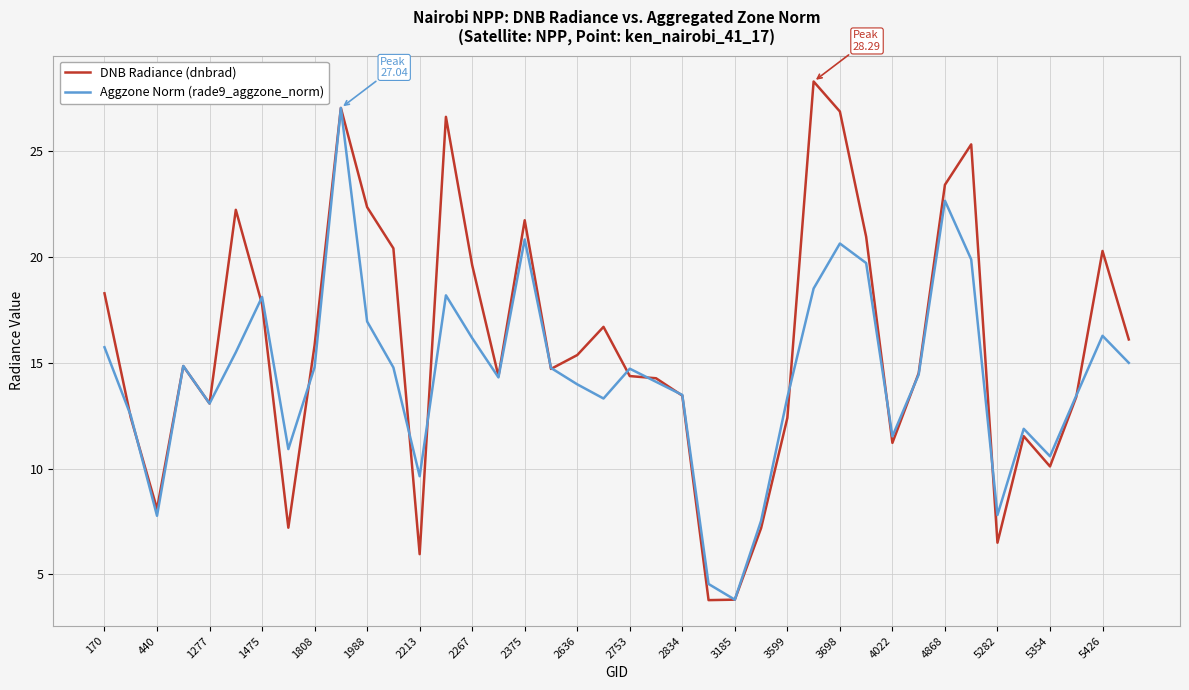

Which series has the widest spread of values?

DNB Radiance (dnbrad)